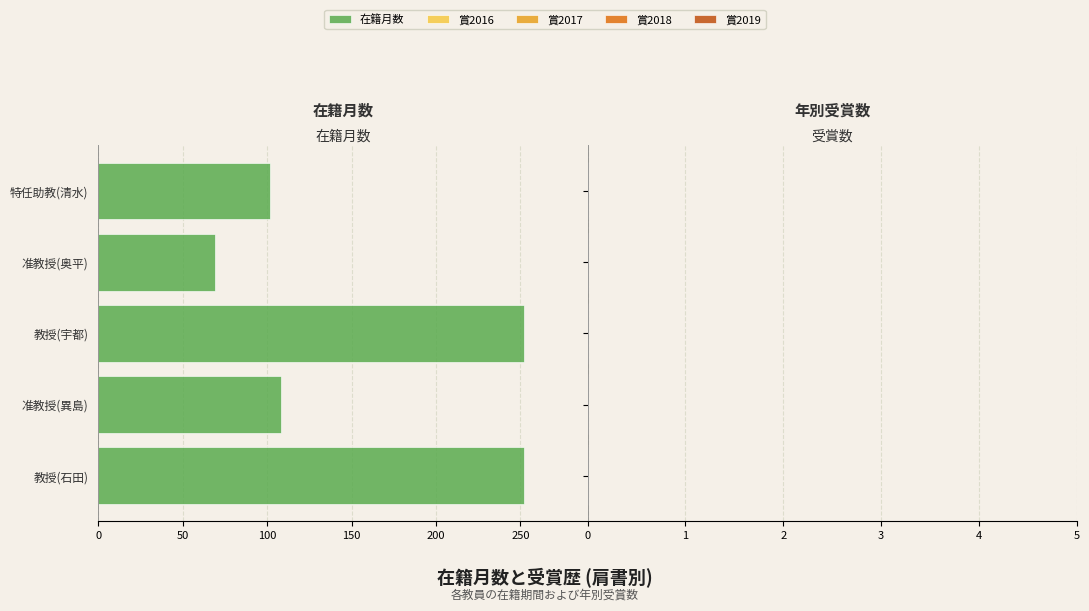

Approximately how many times larger is the value at 准教授(奥平) compared to 教授(宇都)?

0.3